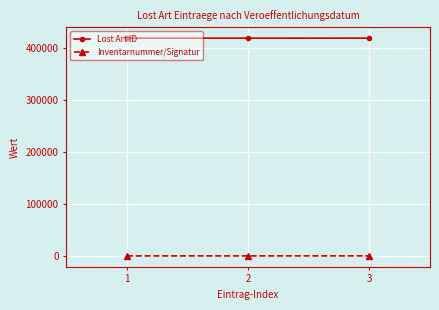

At which label is Lost Art ID closest to 419326?

2